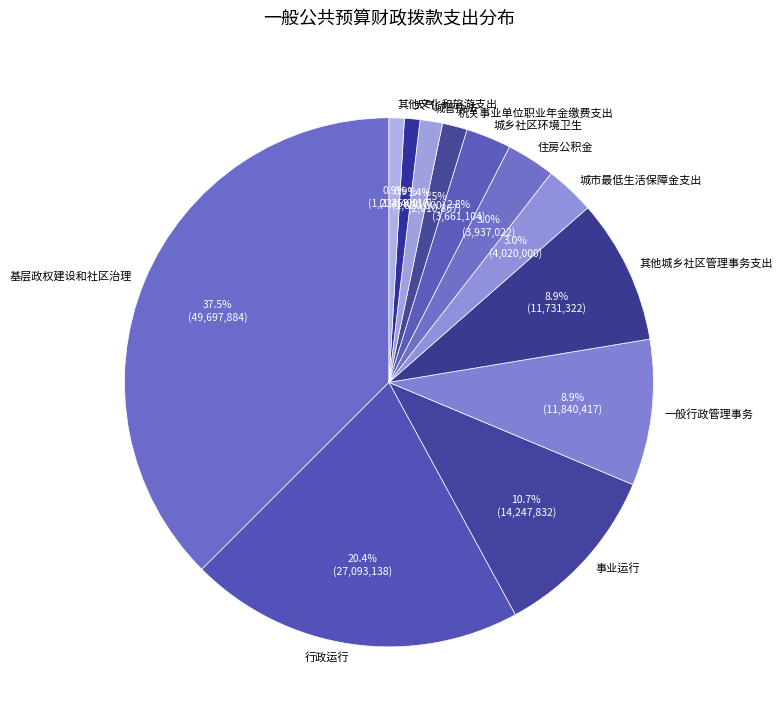

Between 基层政权建设和社区治理 and 行政运行, which is larger?

基层政权建设和社区治理